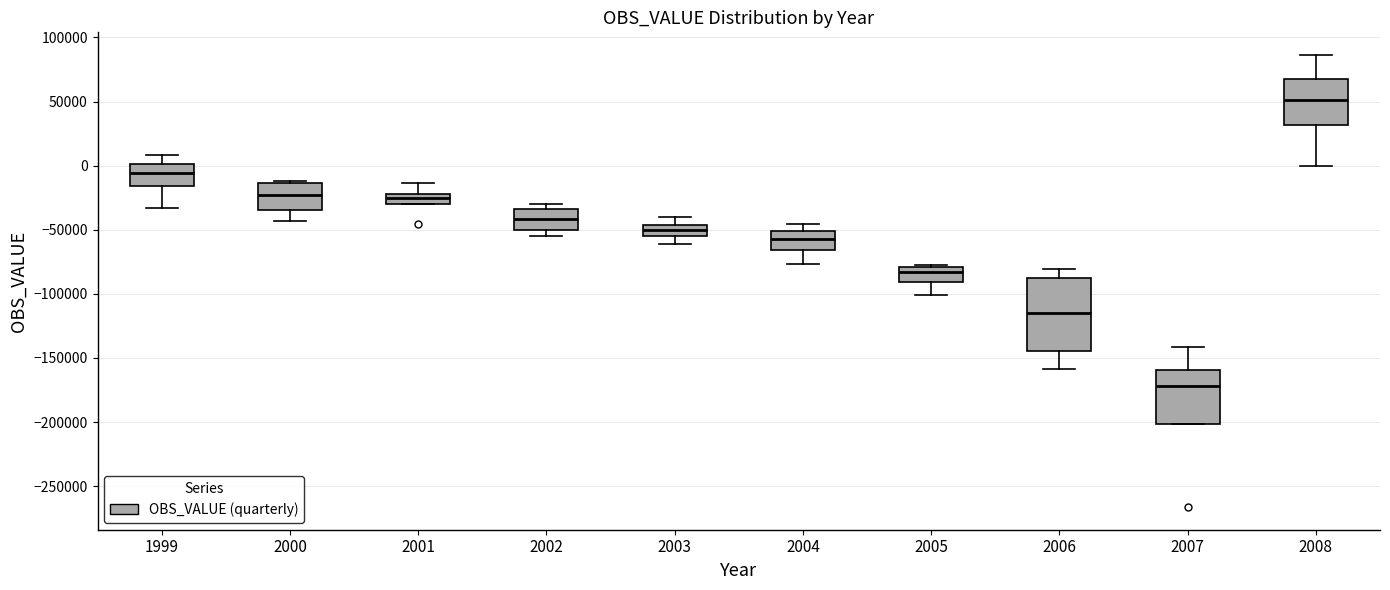

Reading left to right, transcribe this box plot: for each box, give where its median line is, the range the box spans, and where its two whiskers end, as read against the y-axis. The values are not printed on the chart, so give them approximately, as read against the axis.

1999: median -5000, box -15000 to 0, whiskers -35000 to 10000
2000: median -25000, box -35000 to -15000, whiskers -45000 to -10000
2001: median -25000, box -30000 to -20000, whiskers -30000 to -15000
2002: median -40000, box -50000 to -35000, whiskers -55000 to -30000
2003: median -50000, box -55000 to -45000, whiskers -60000 to -40000
2004: median -55000, box -65000 to -50000, whiskers -75000 to -45000
2005: median -85000, box -90000 to -80000, whiskers -100000 to -75000
2006: median -115000, box -145000 to -85000, whiskers -160000 to -80000
2007: median -170000, box -200000 to -160000, whiskers -200000 to -140000
2008: median 50000, box 30000 to 65000, whiskers 0 to 85000